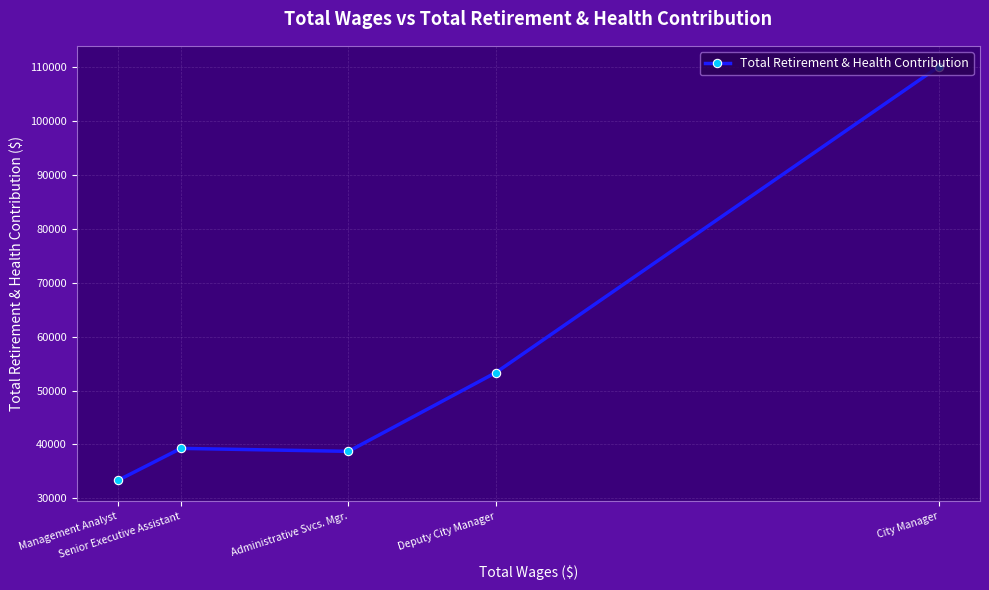

True or false: the data shows 53334 at Deputy City Manager.

True